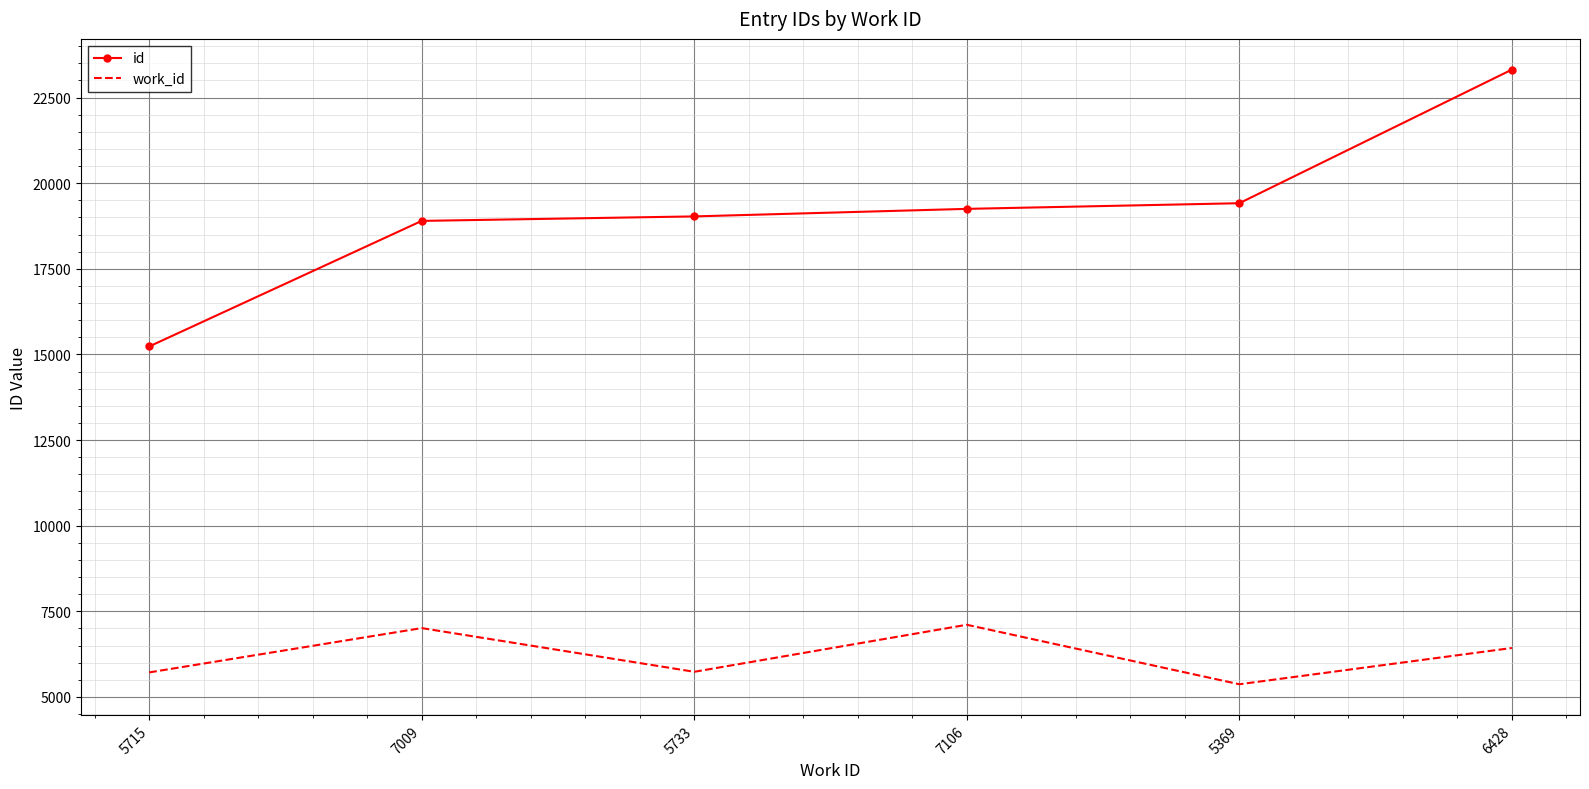

True or false: id and work_id cross at least once.

False